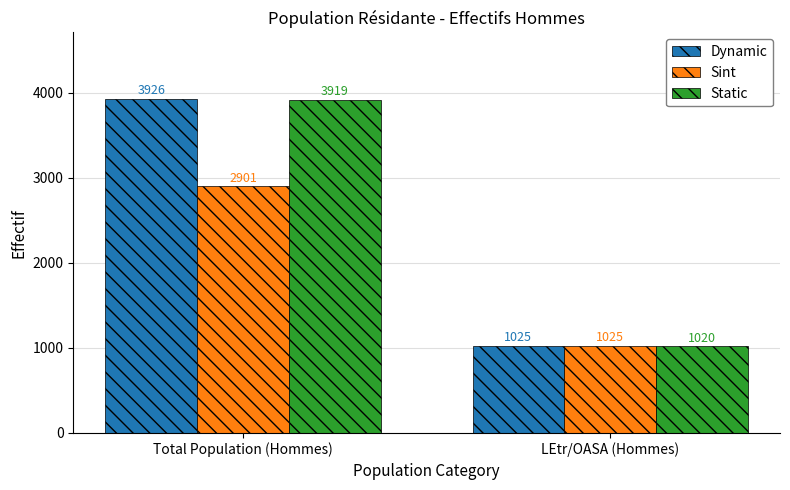

Which series has the widest spread of values?

Dynamic